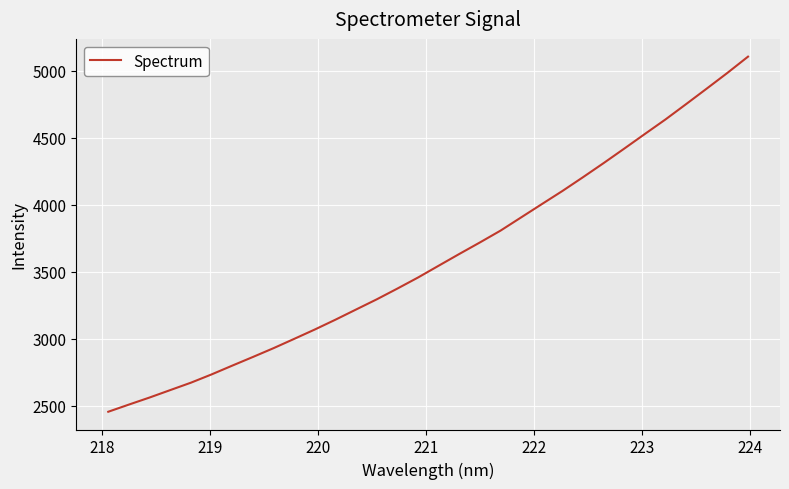

True or false: there are more than 0 points higher than both neighbors.

False